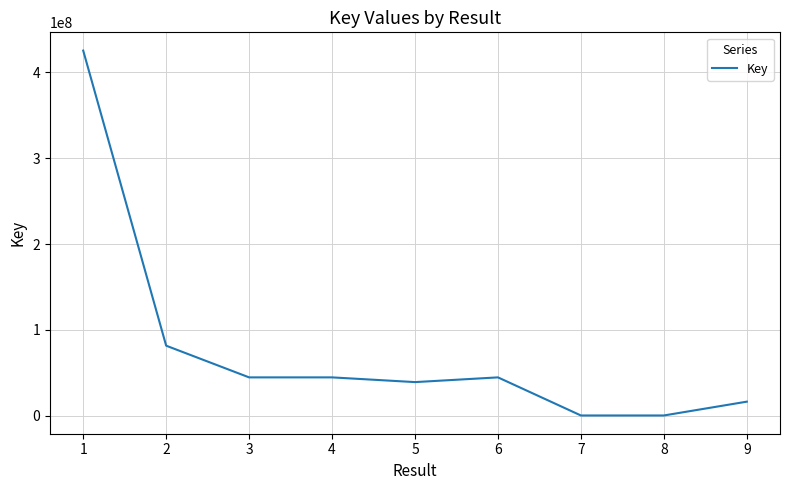

At which label is the value closest to 212925031?

2